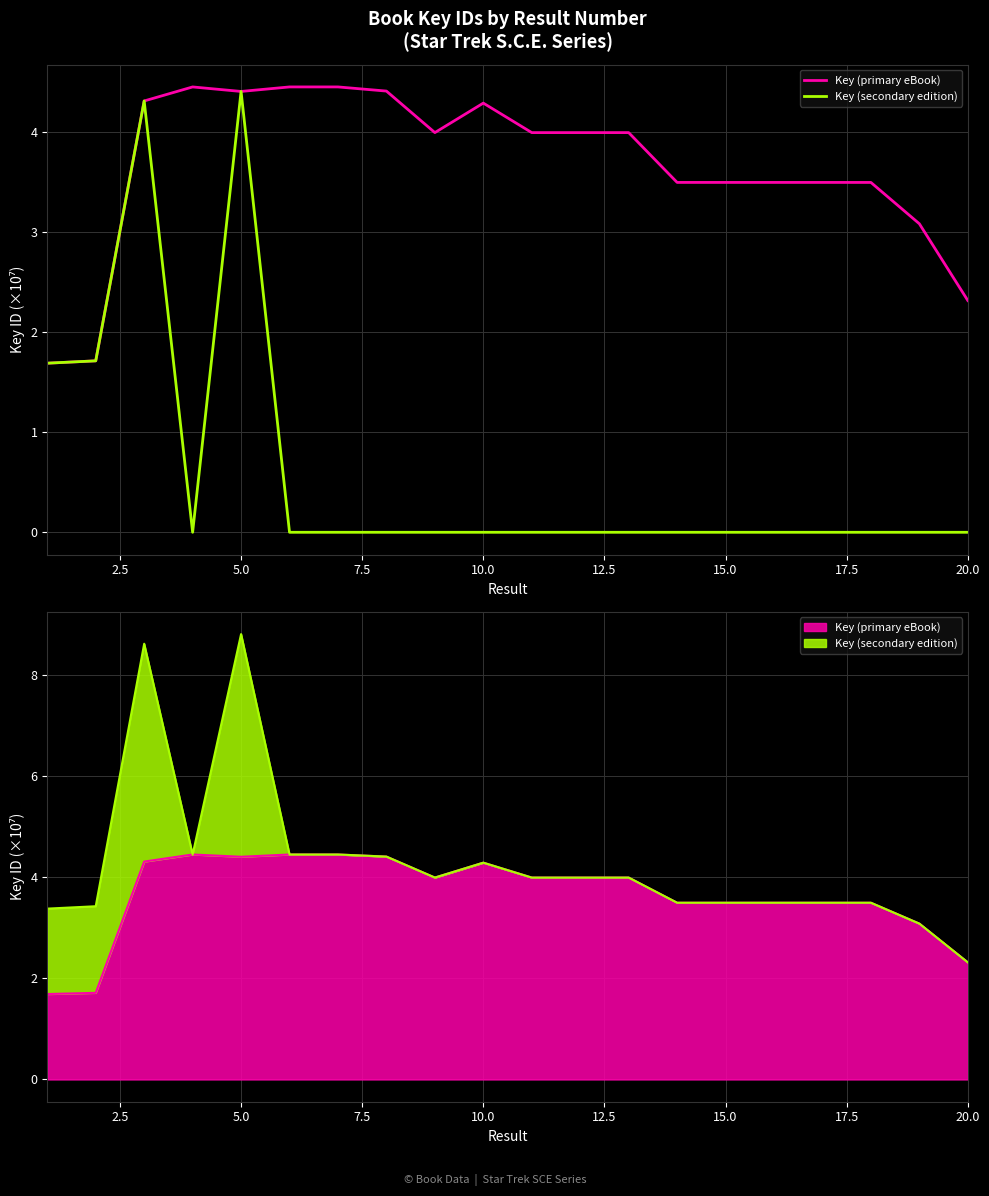

Which series has the largest range (max minus min)?

Key (secondary edition)